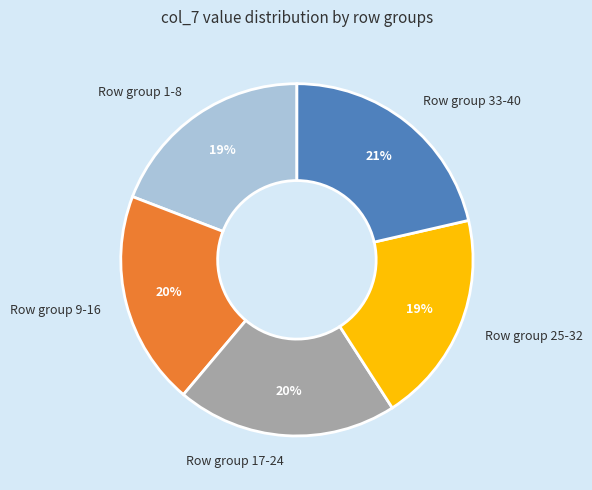

Count the number of slices in the pie.

5